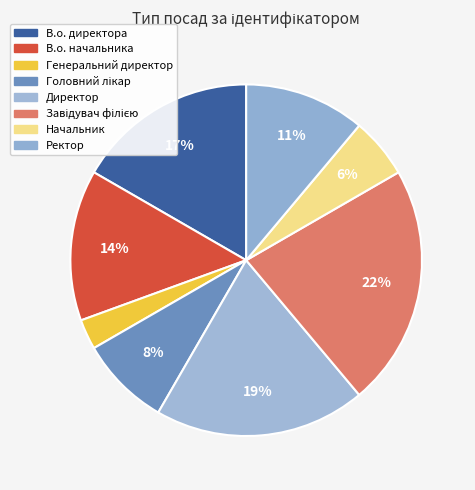

Which slice is the largest?

Завідувач філією